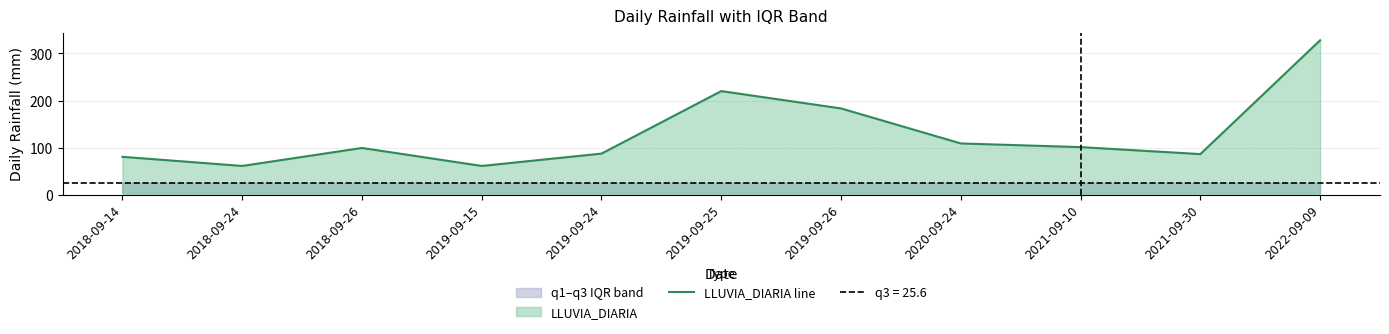

What is the maximum value shown in the chart?

328.0